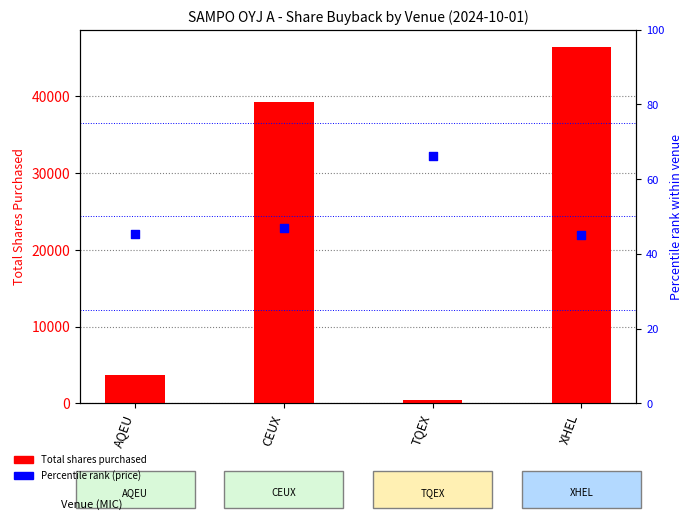

At which category is the sum across all series the highest?

XHEL